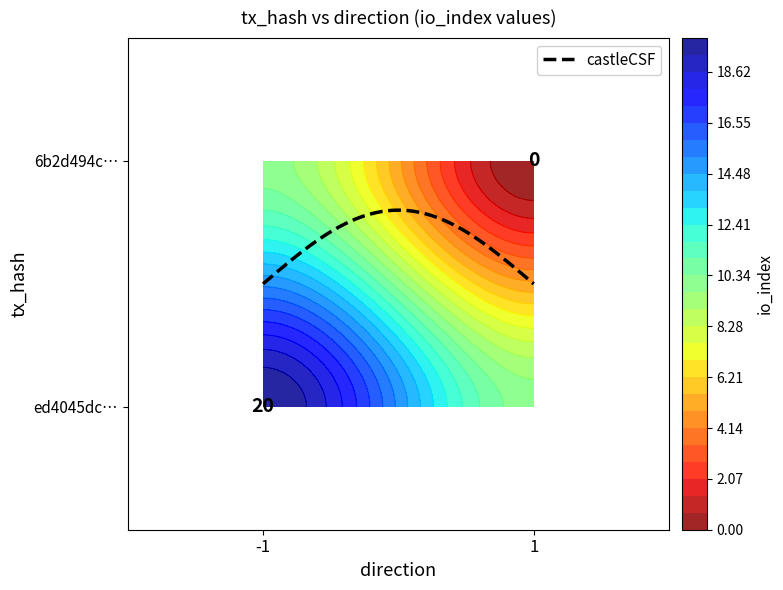

Reading left to right, extract all data points from this chart.

ed4045dcdf832f1ed566781a9226182fcb4e0dd: direction=-1	io_index=20
6b2d494ca97fbba821e74ab386ba896aefa2cb0: direction=1	io_index=0